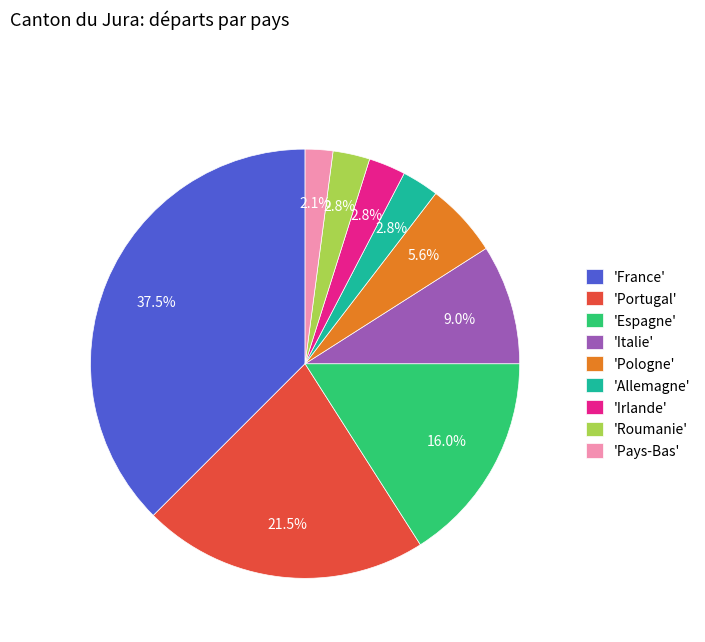

How many segments does this pie chart have?

9